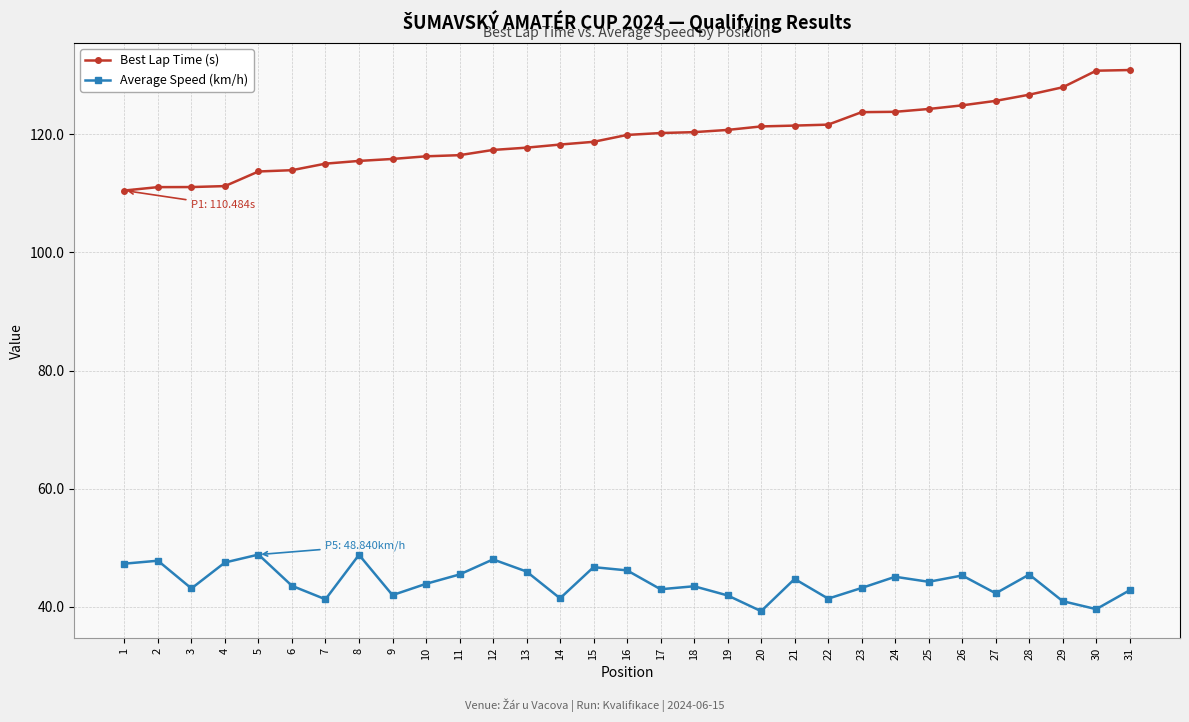

List the series in order of their overall mean, highest first.

Best Lap Time (s), Average Speed (km/h)